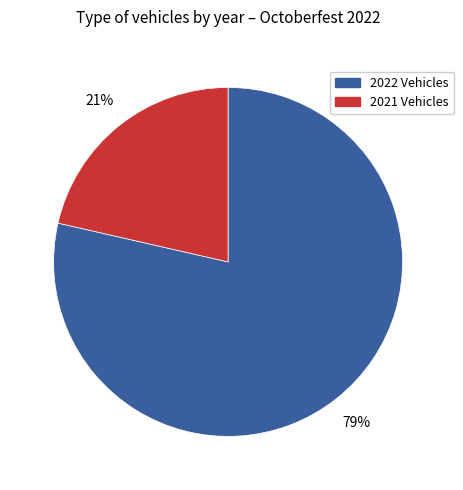

Is there any slice that represents more than half of the pie?

Yes